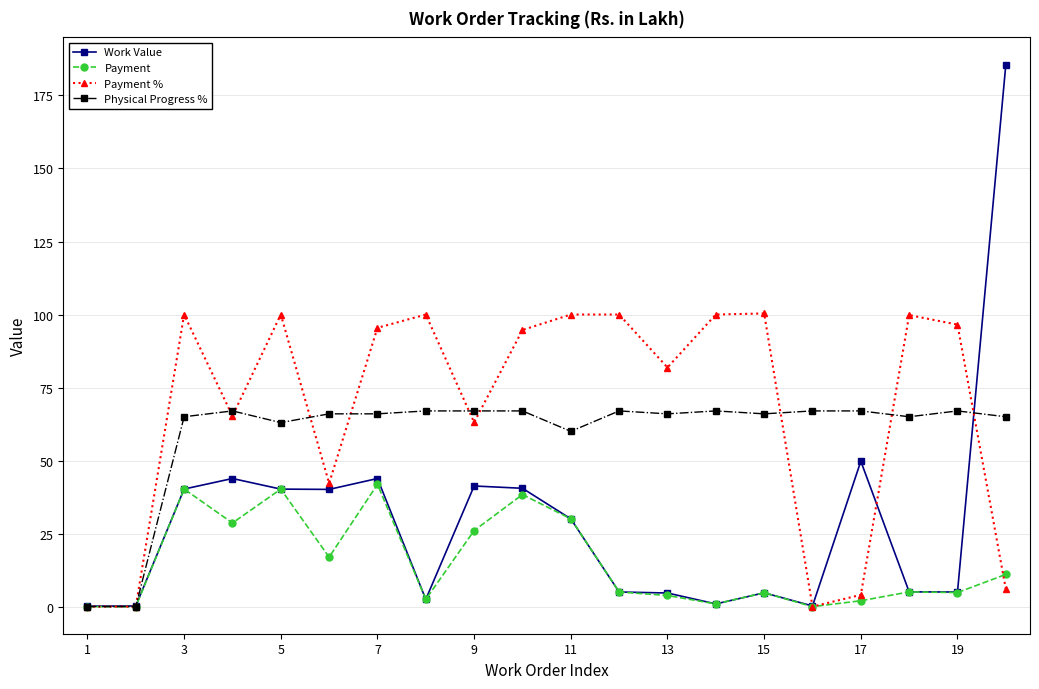

Which series has the largest total across all categories?

Payment %